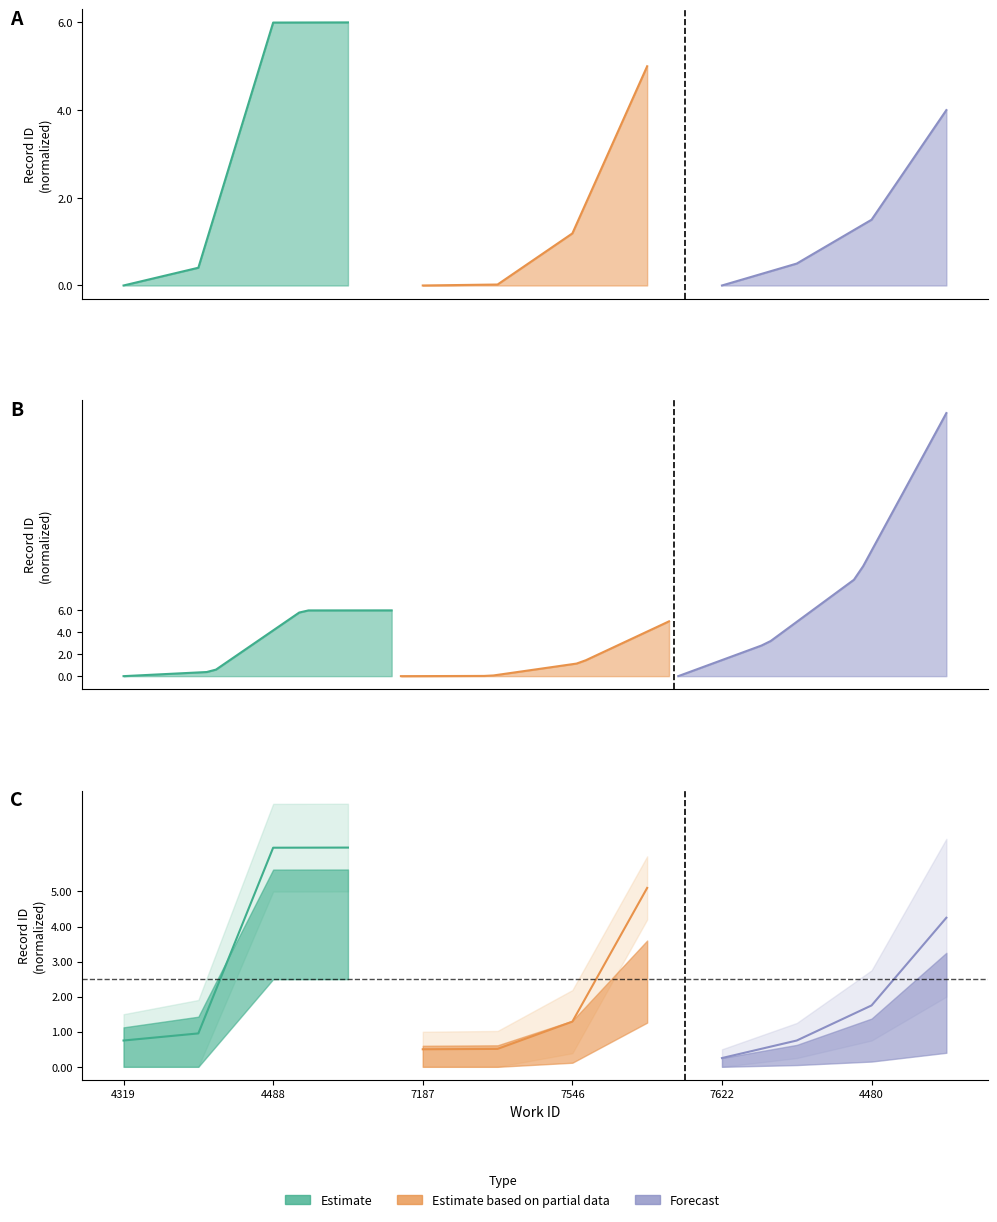

What is the difference between the maximum and second lowest values in the Estimate series?

5.6